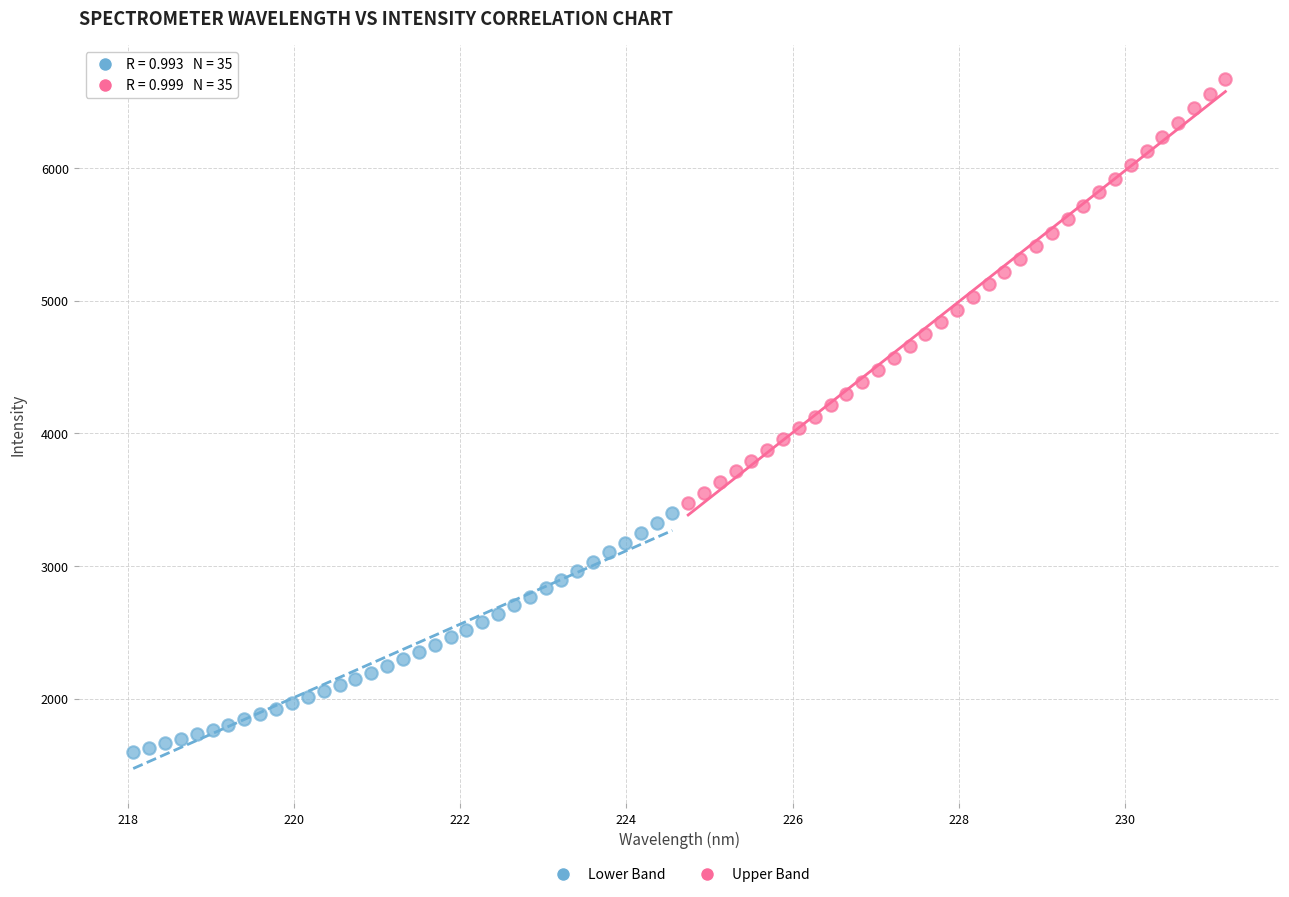

What are all the series names shown in the legend?

Lower Band, Upper Band